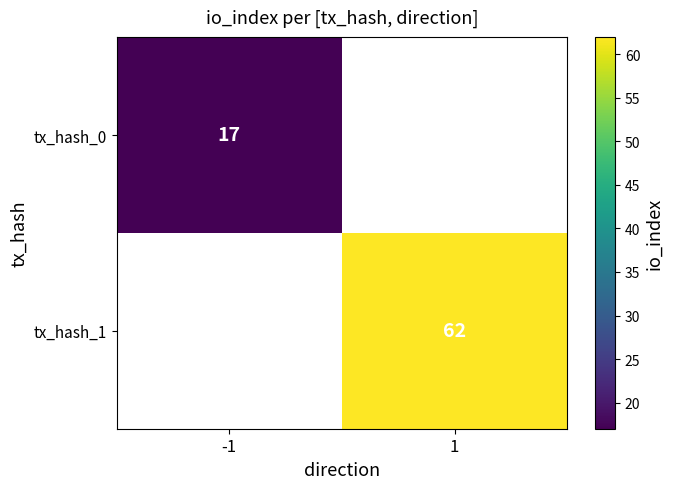

Is the value of tx_hash_1 at 1 greater than the value of tx_hash_0 at -1?

Yes